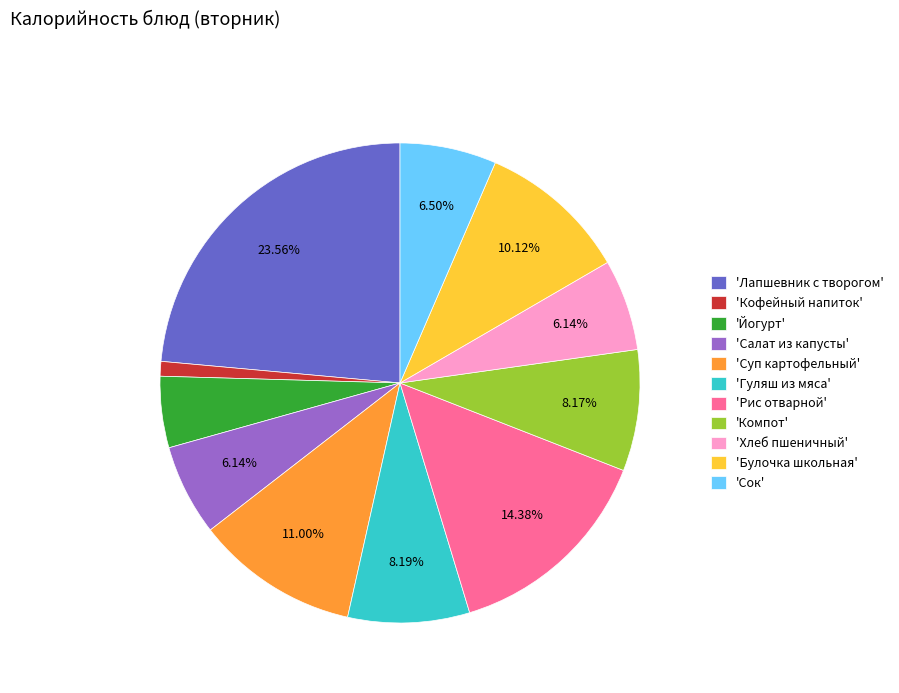

Does 'Кофейный напиток' represent more than half of the total?

No